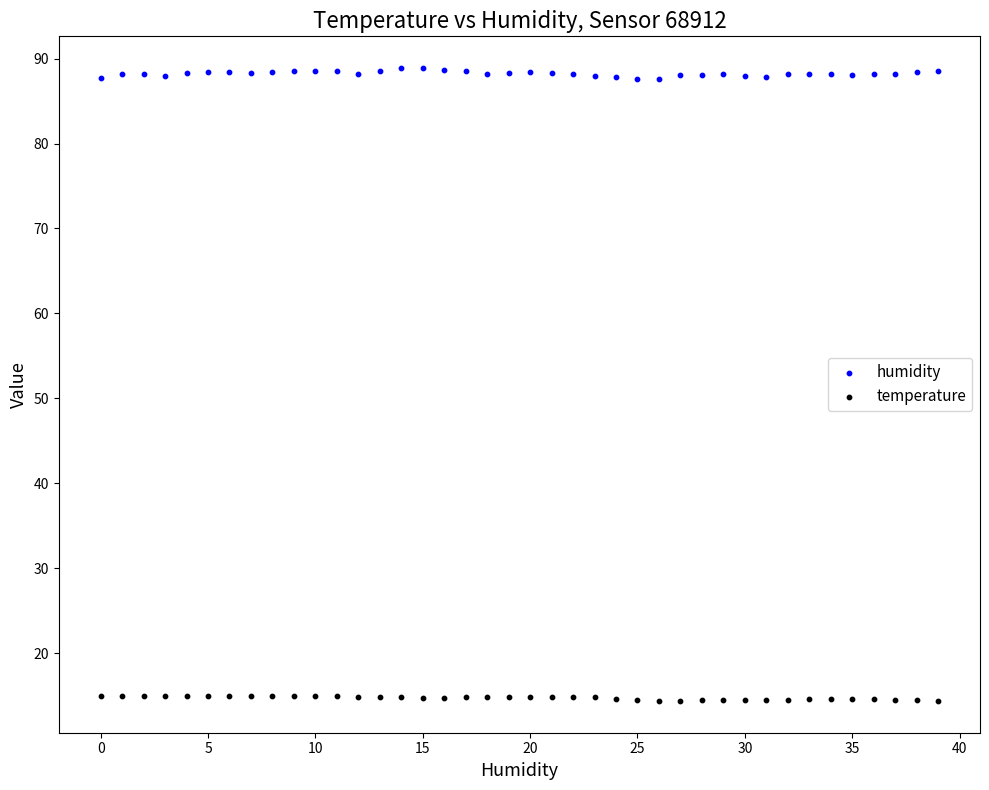

Which series contains the lowest Y value?

temperature